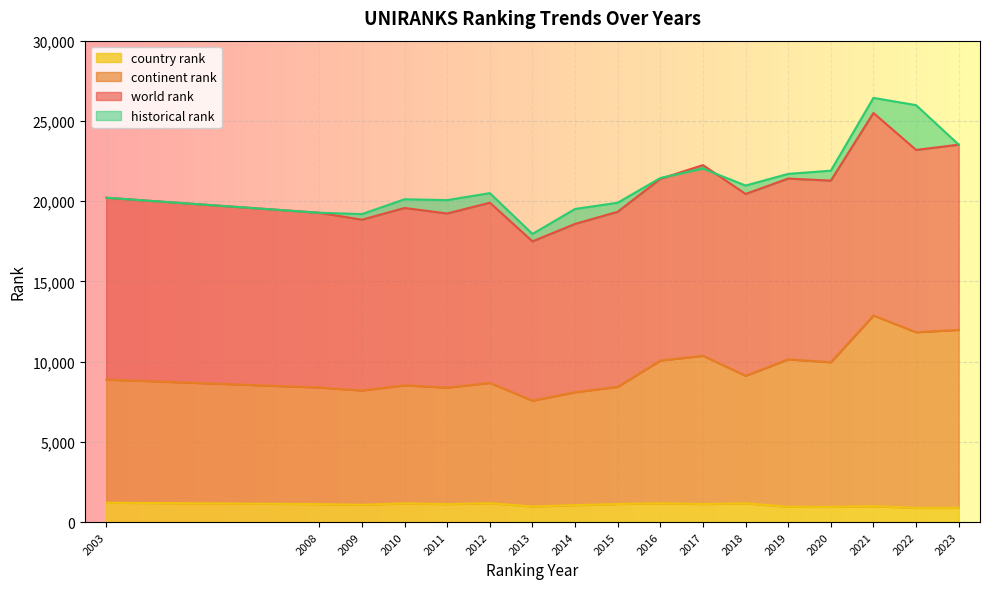

Rank the series by their maximum value, from lowest to highest.

country rank, continent rank, world rank, historical rank